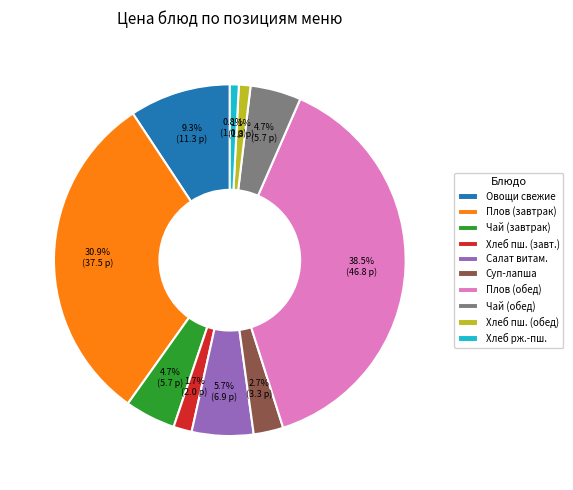

Do Хлеб пш. (обед) and Овощи свежие together represent more than half of the pie?

No